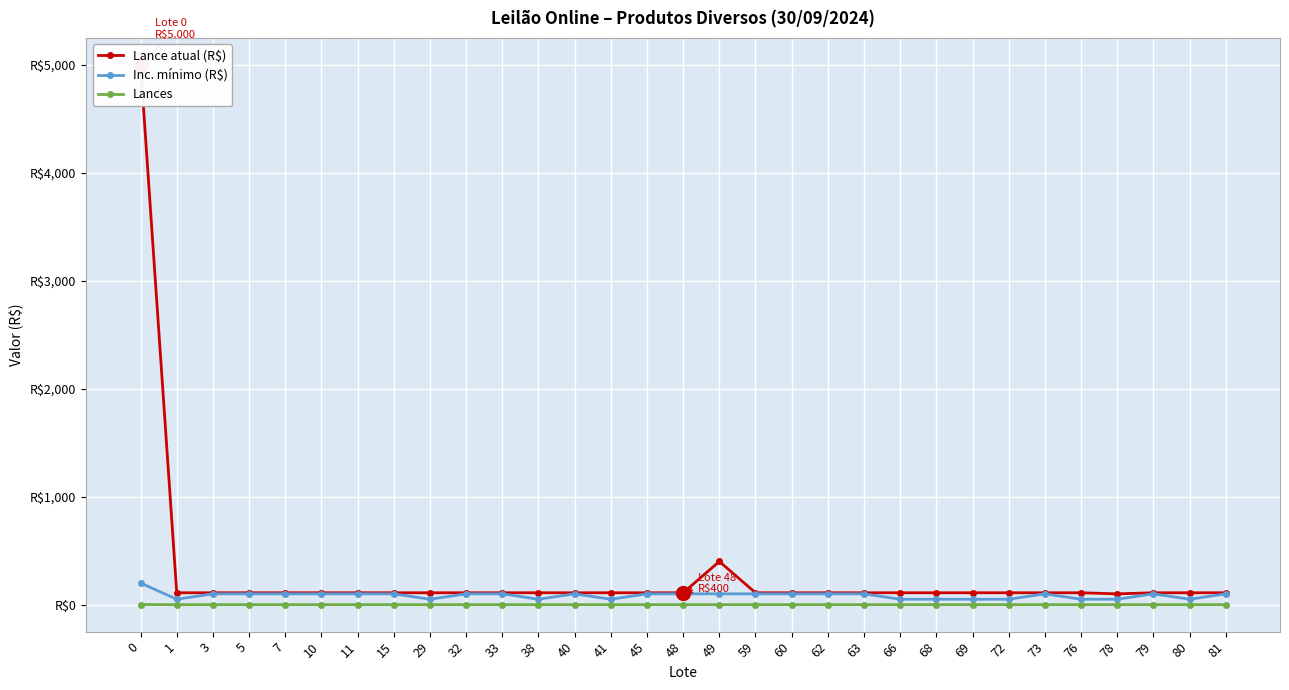

Which series changed the most between 11 and 32?

Lance atual (R$)